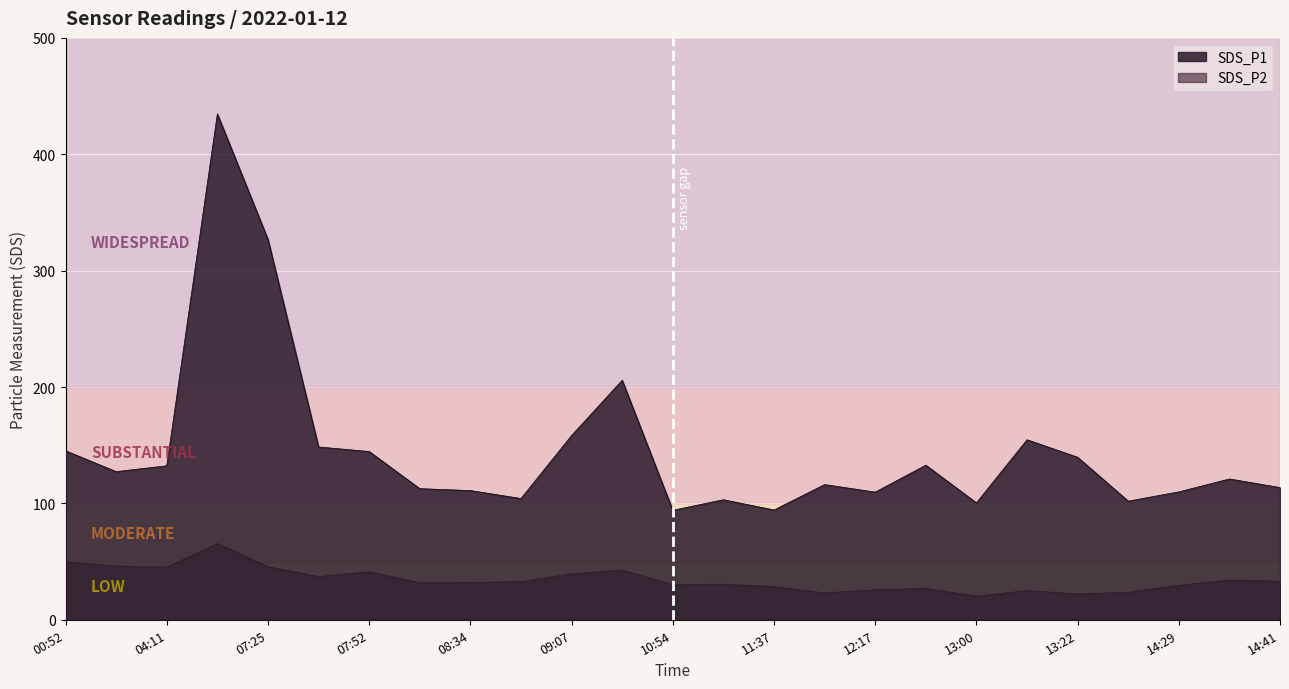

What is the value of the SDS_P2 point at the 23rd from the left?

29.6